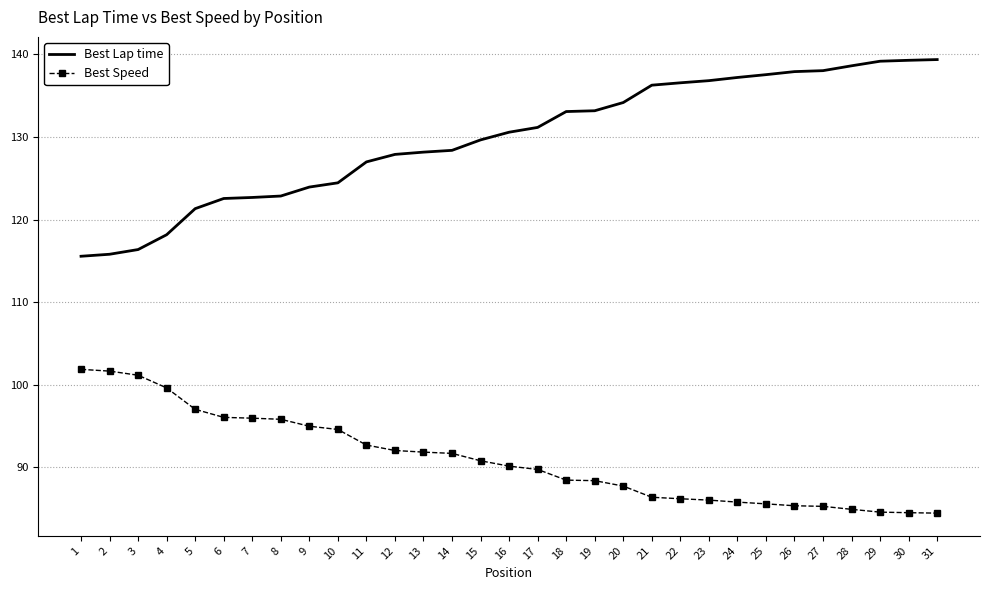

What is the minimum value shown in the chart?

84.5